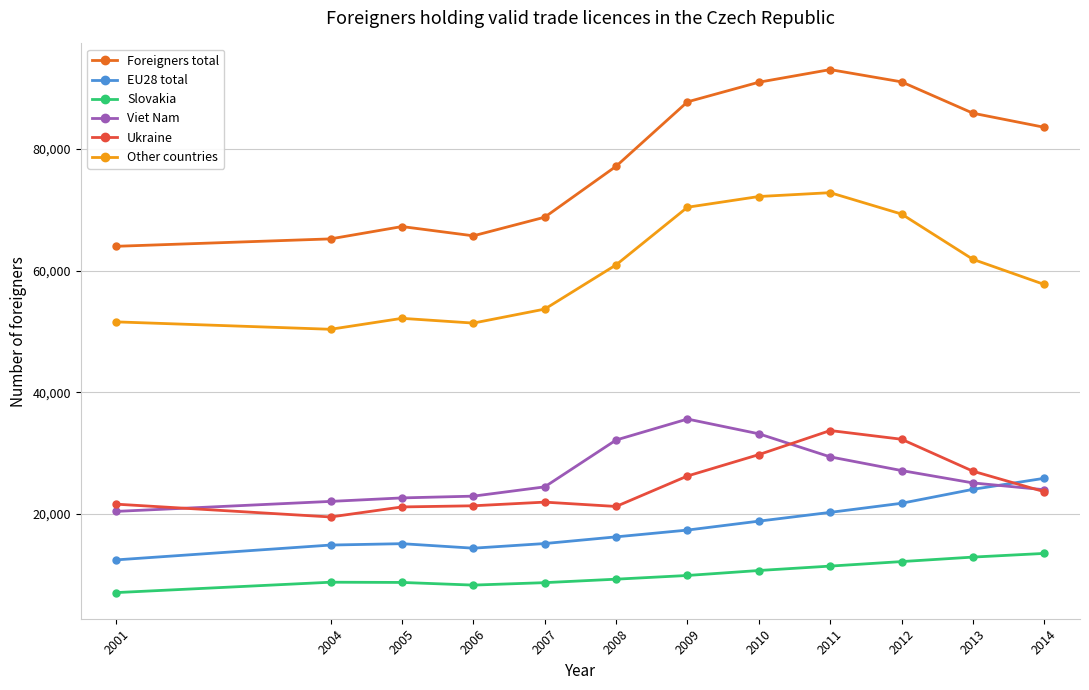

True or false: Ukraine and EU28 total intersect in this chart.

True